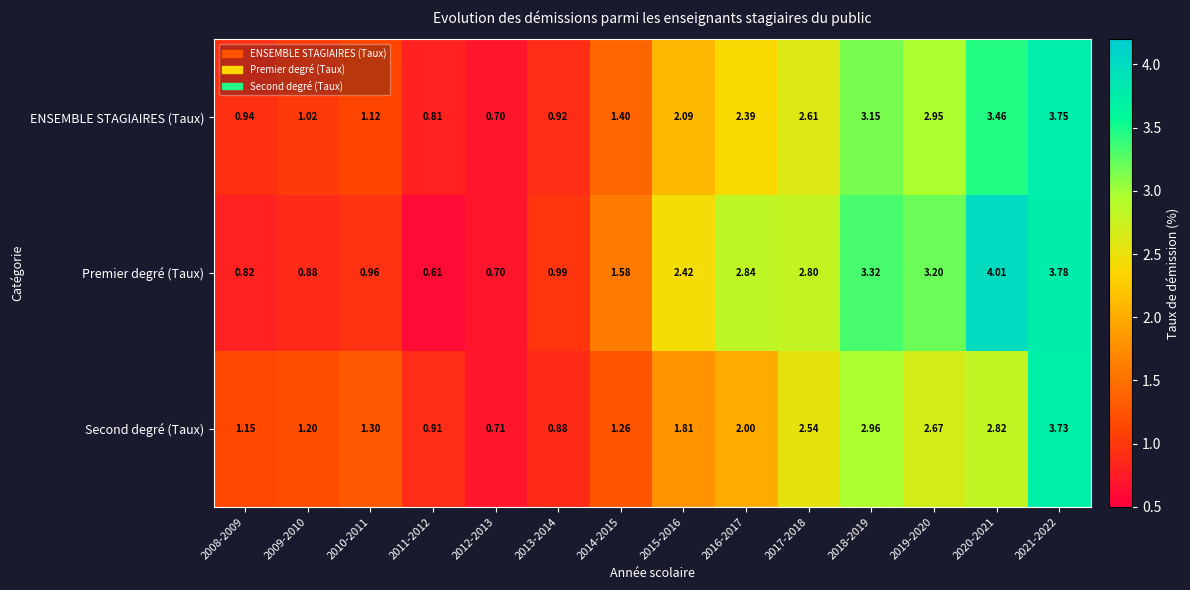

Which series changed the most between 2012-2013 and 2017-2018?

Premier degré (Taux)